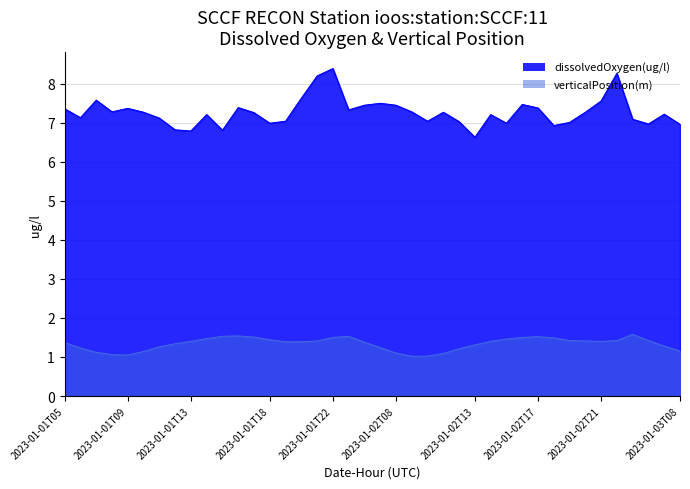

At how many categories does at least one series exceed 3?

40